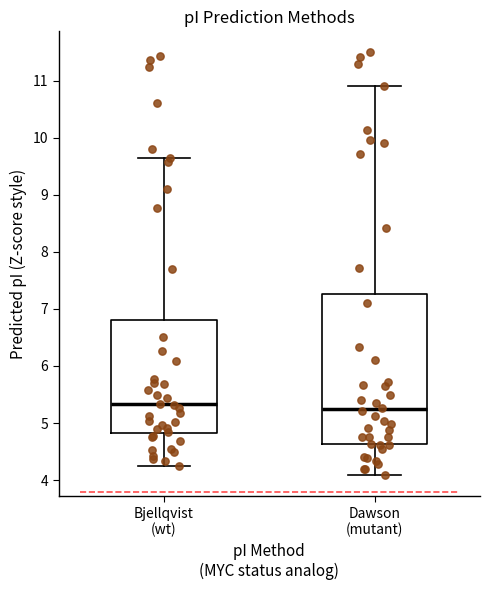

Reading left to right, transcribe this box plot: for each box, give where its median line is, the range the box spans, and where its two whiskers end, as read against the y-axis. The values are not printed on the chart, so give them approximately, as read against the axis.

Bjellqvist (wt): median 5.3, box 4.8 to 6.8, whiskers 4.3 to 9.6
Dawson (mutant): median 5.2, box 4.6 to 7.3, whiskers 4.1 to 10.9